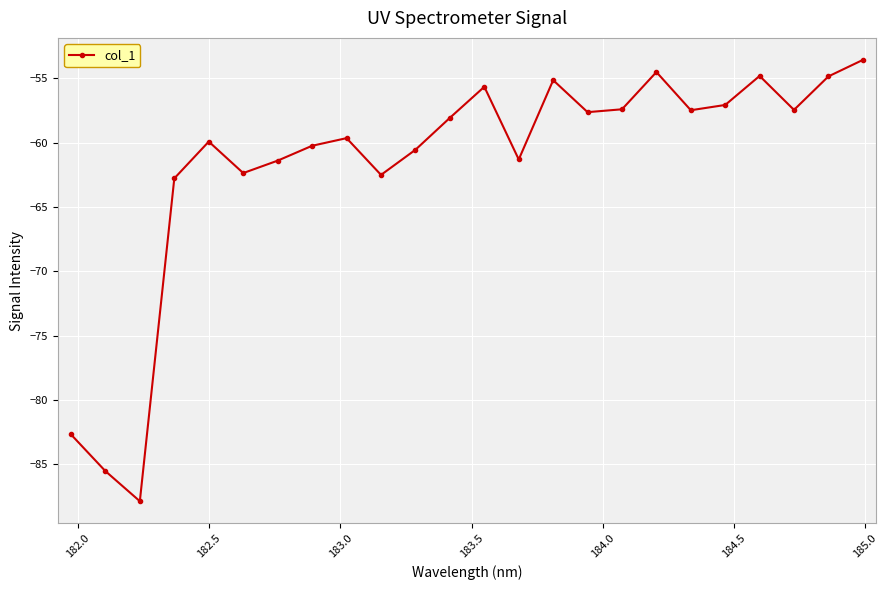

Does the chart display data point markers on the line(s)?

Yes